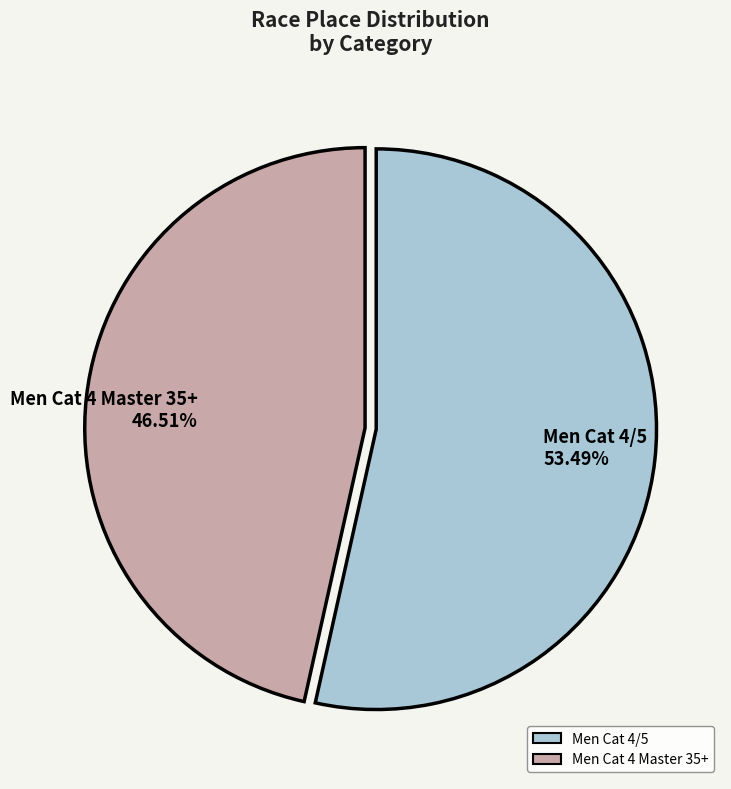

Combined, do Men Cat 4 Master 35+ and Men Cat 4/5 account for over 50%?

Yes